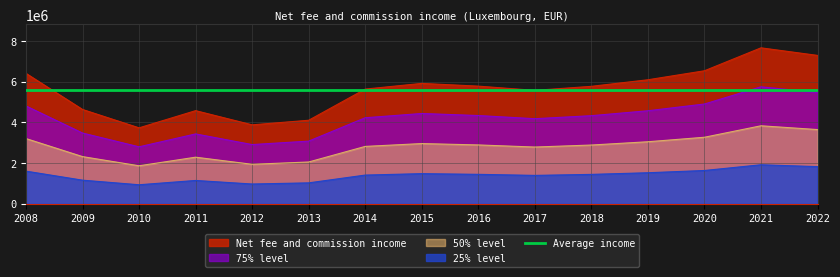

At which label does the data first exceed 5767926?

2008